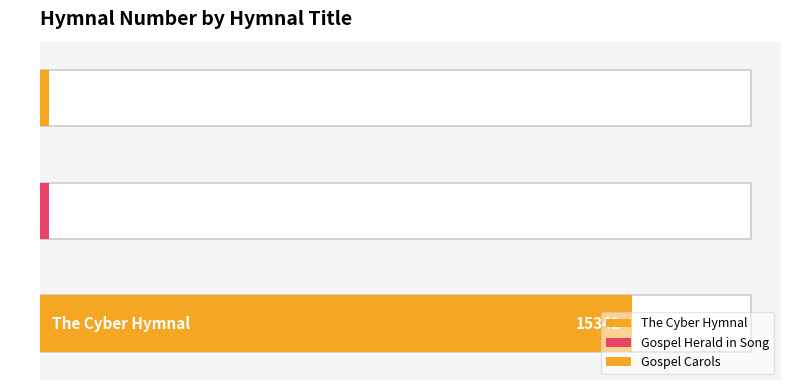

What is the difference between the maximum and minimum values?

15116